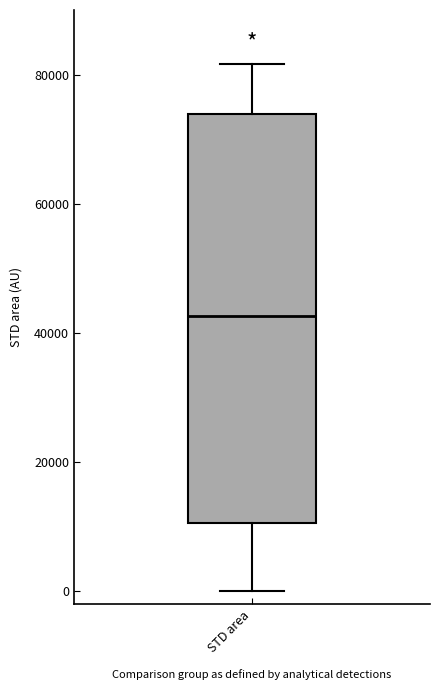

Read this box plot against the y-axis: the position of the median line, the range covered by the box, and the ends of both whiskers. The values are not printed on the chart, so give them approximately, as read against the axis.

median 42000, box 10000 to 74000, whiskers 0 to 82000